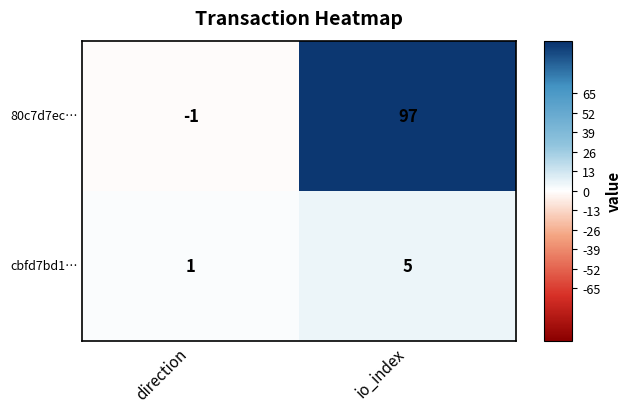

True or false: cbfd7bd1… has a value of 1 at direction.

True